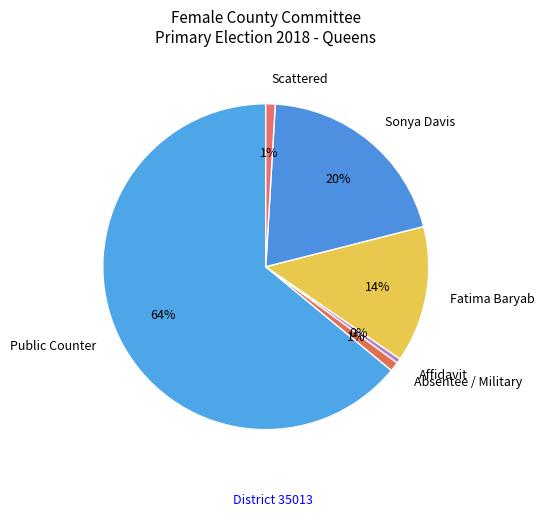

To the nearest percent, what percentage of the pie is Public Counter?

64%